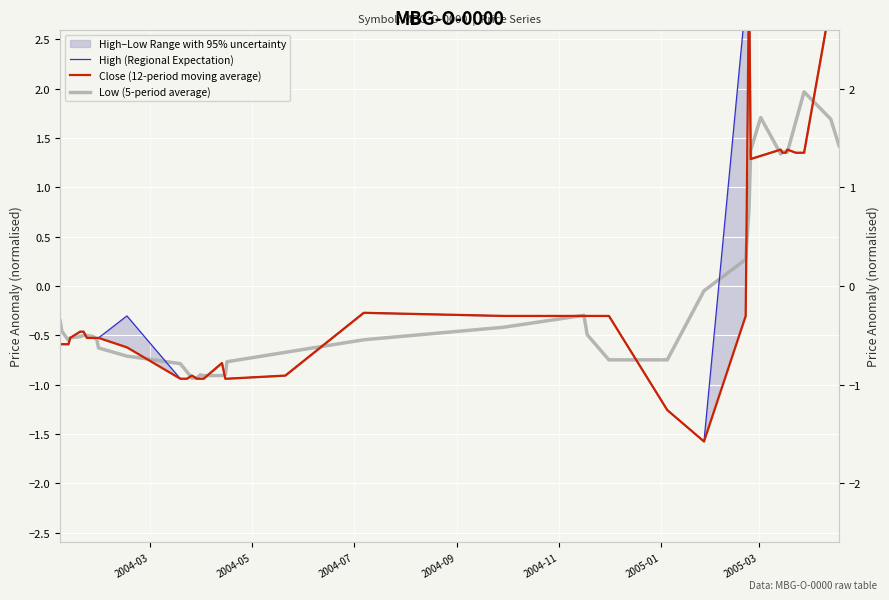

Which series has the largest range (max minus min)?

High (Regional Expectation)